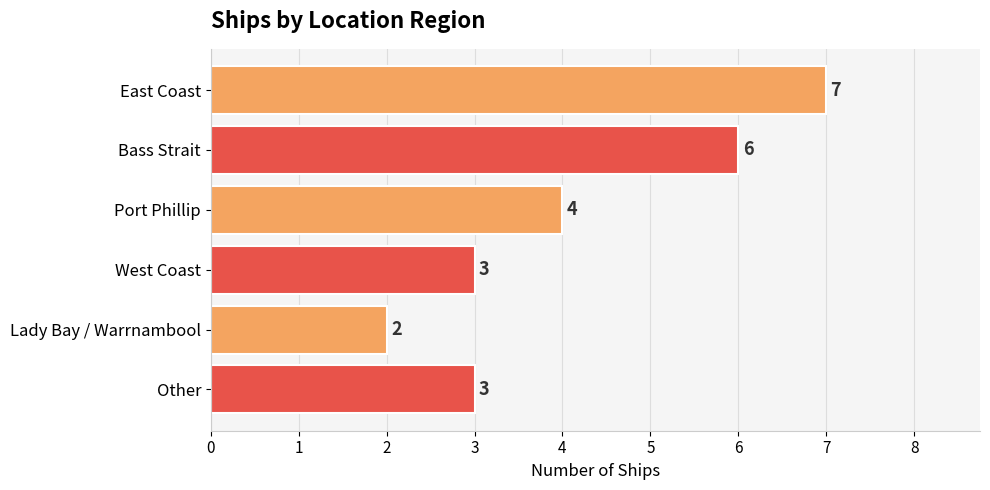

Reading top to bottom, what are all the values shown in this chart?

7	6	4	3	2	3